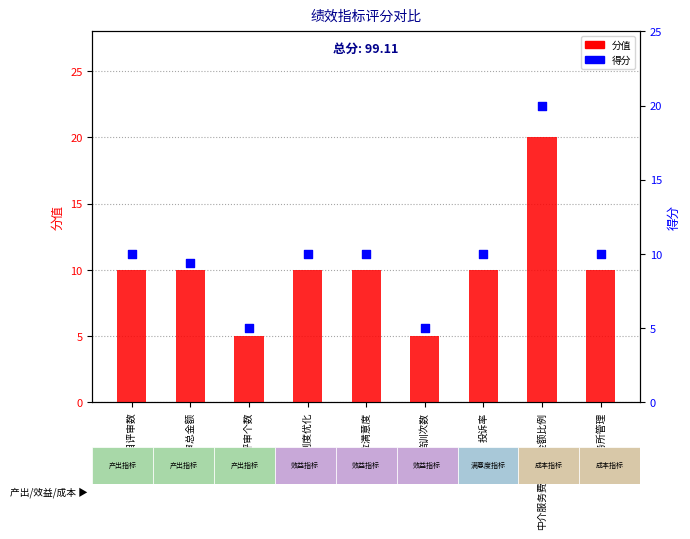

Is the value of 分值 at 超时评审个数 greater than the value of 得分 at 超时评审个数?

No